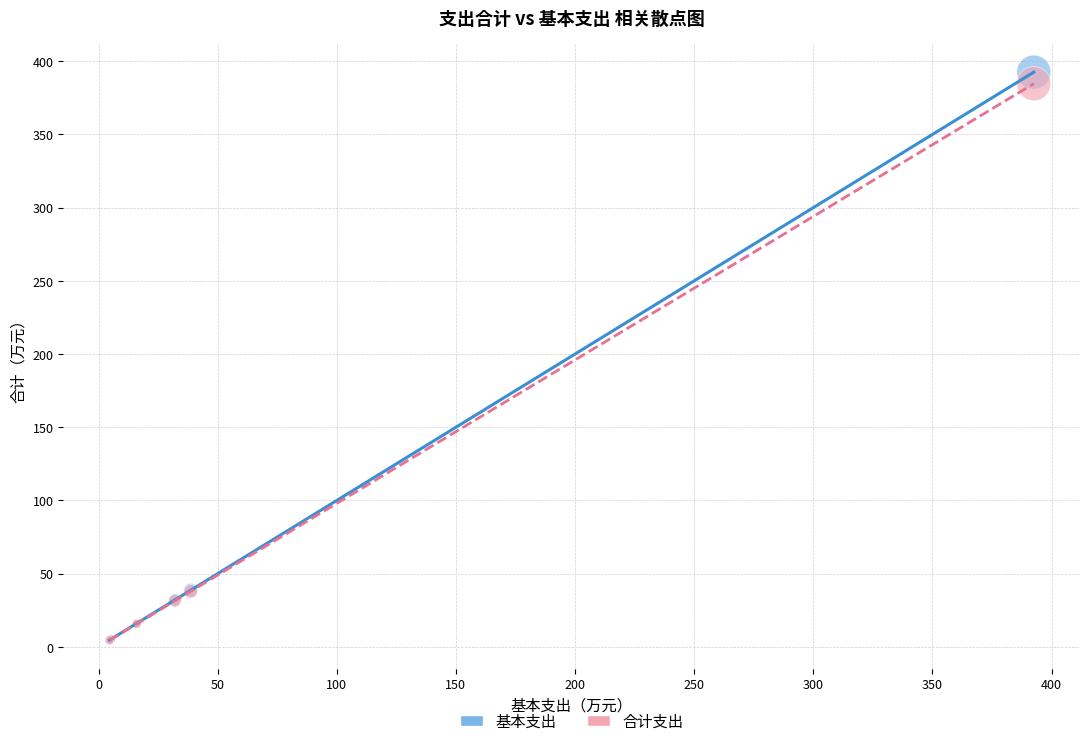

Which series has the widest spread of Y values?

基本支出